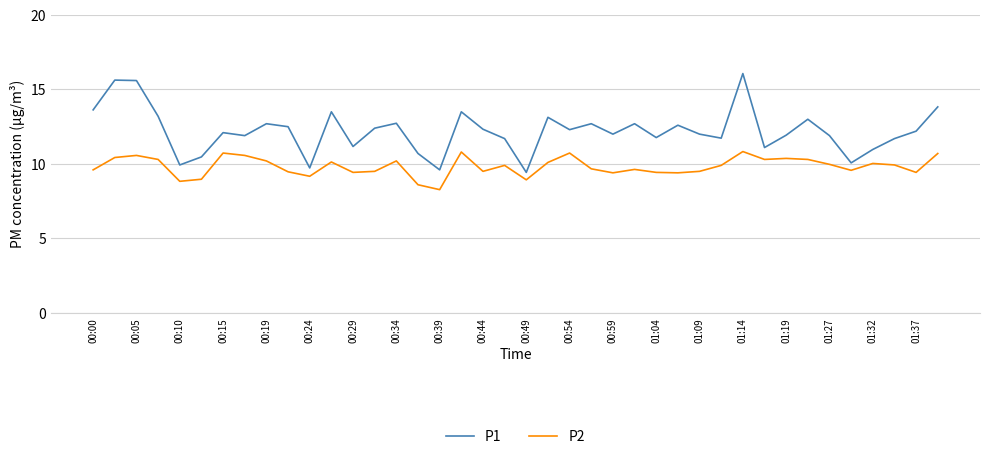

What is the lowest value of the P2 series?

8.3